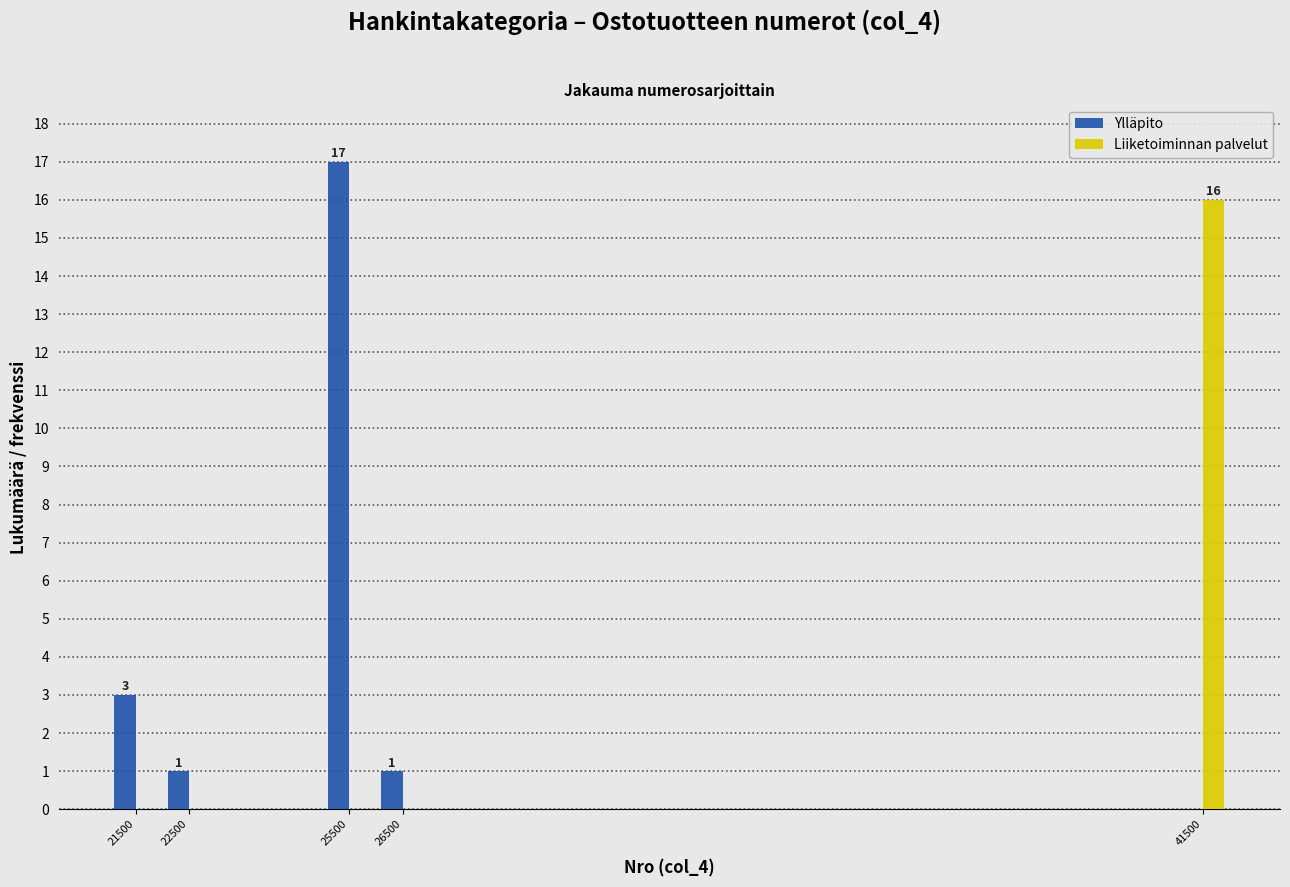

Reading right to left, what are all the values shown in this chart?

Ylläpito: 41500=0	26500=1	25500=17	22500=1	21500=3
Liiketoiminnan palvelut: 41500=16	26500=0	25500=0	22500=0	21500=0